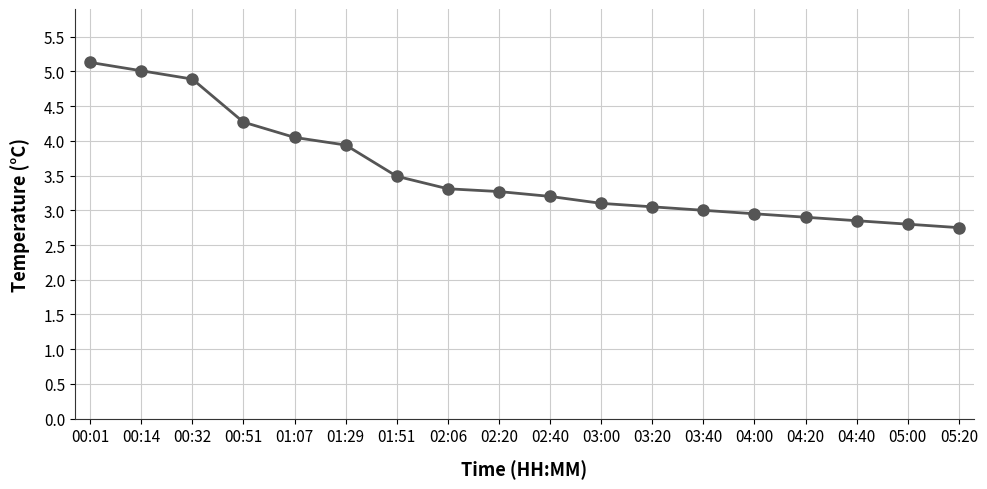

Does the chart display data point markers on the line(s)?

Yes